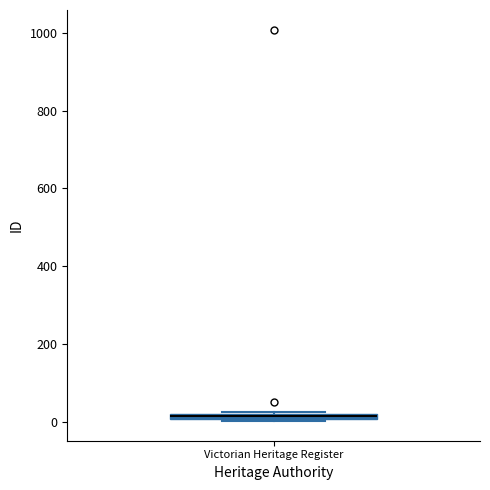

Where is the lower edge of the box for Victorian Heritage Register on the y-axis? The values are not printed on the chart, so give them approximately, as read against the axis.

0